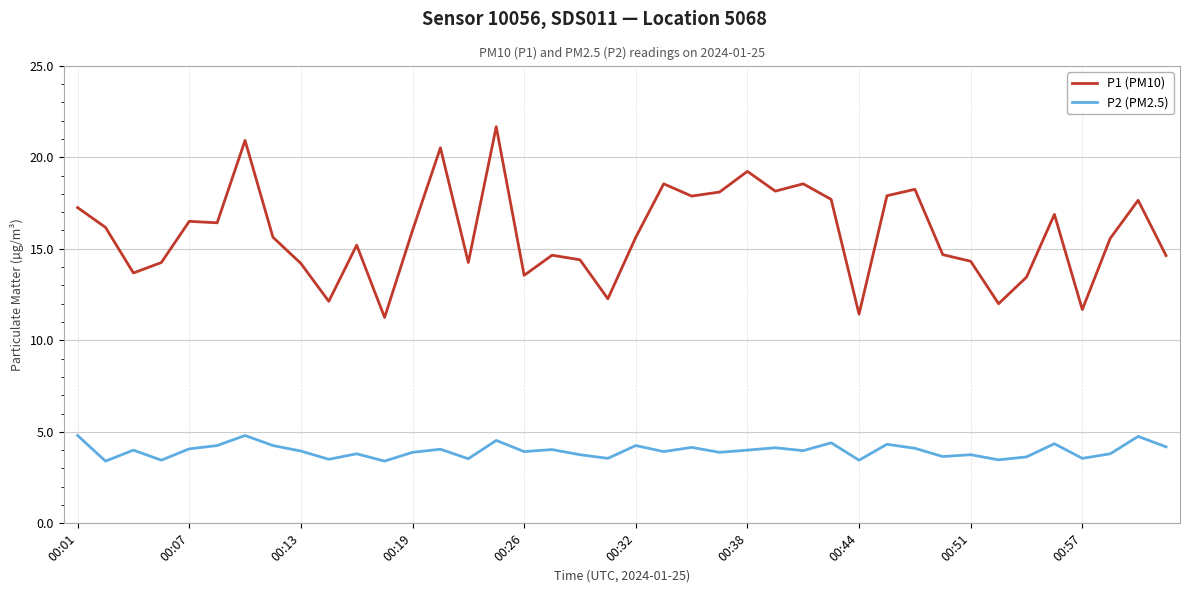

What are all the series names shown in the legend?

P1 (PM10), P2 (PM2.5)